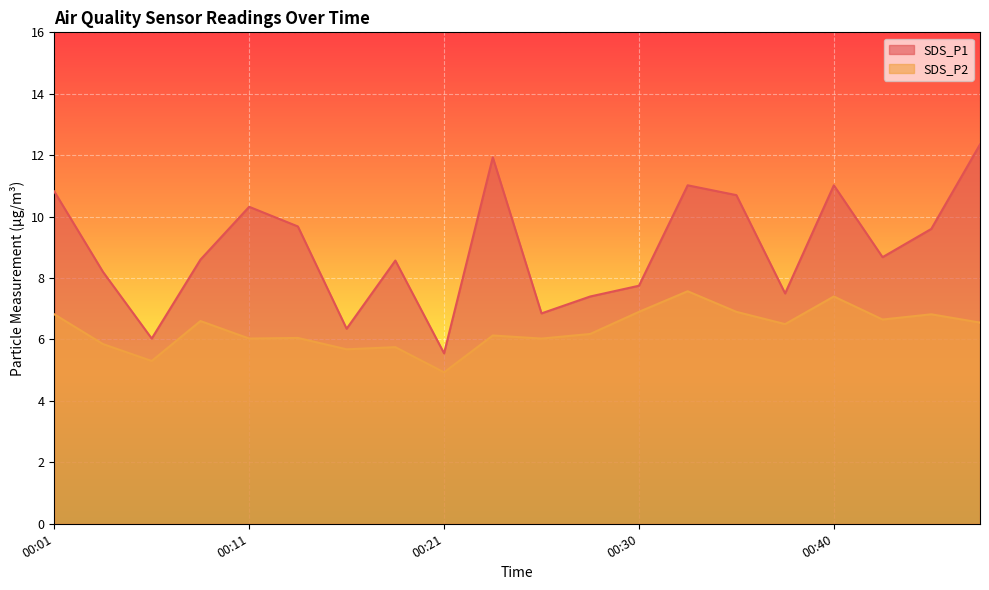

Reading left to right, what are all the values shown in this chart?

SDS_P1: 10.8	8.2	6.0	8.6	10.3	9.7	6.3	8.6	5.5	11.9	6.8	7.4	7.8	11.0	10.7	7.5	11.0	8.7	9.6	12.3
SDS_P2: 6.8	5.8	5.3	6.6	6.0	6.0	5.7	5.8	4.9	6.1	6.0	6.2	6.9	7.6	6.9	6.5	7.4	6.7	6.8	6.5